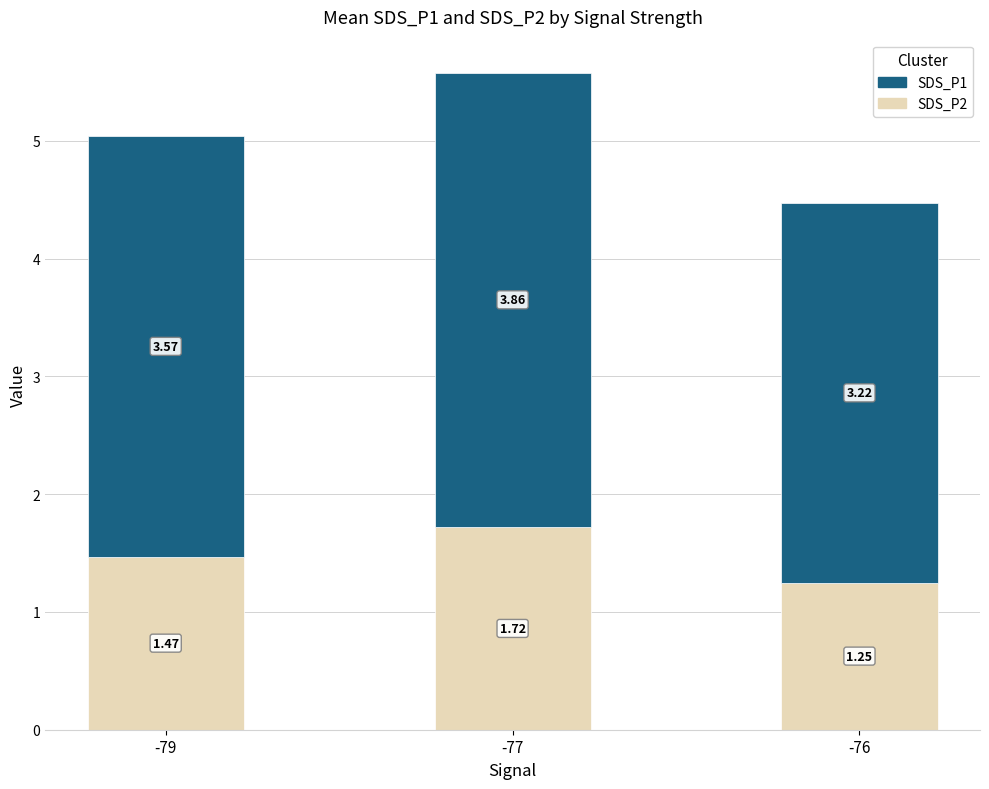

Count the number of categories in the chart.

3